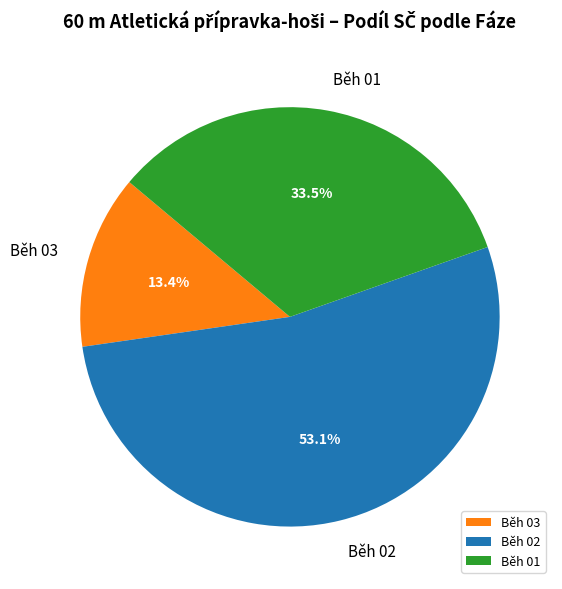

What portion of the pie excludes Běh 03?

86.6%